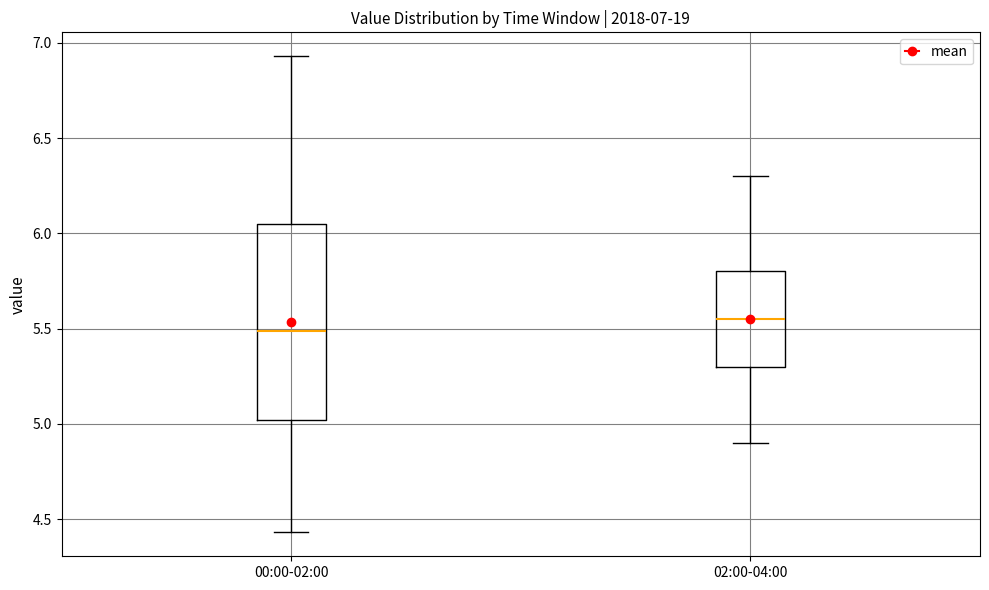

Comparing the boxes themselves (not the whiskers), which one is the tallest?

00:00-02:00